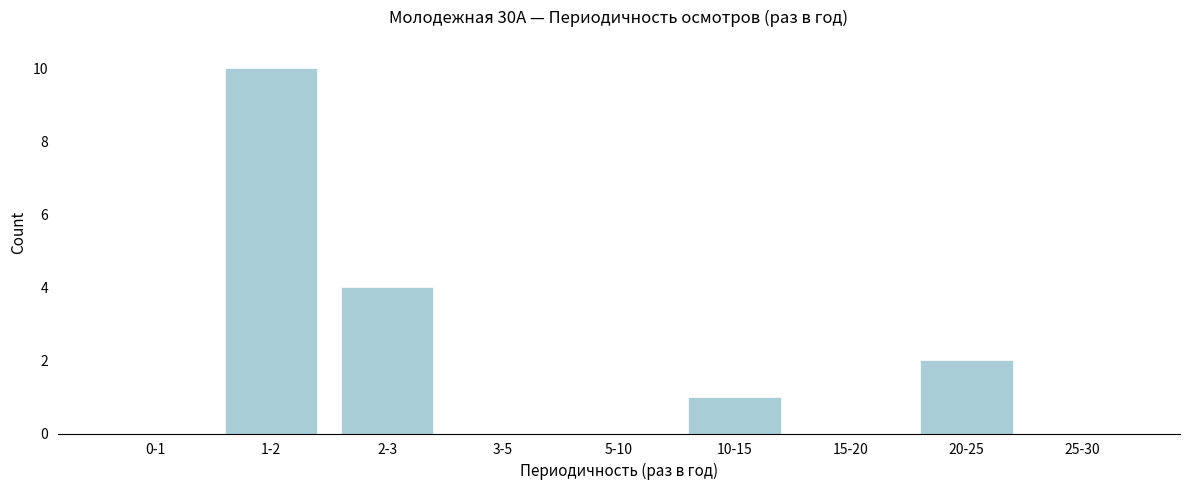

Reading right to left, what are all the values shown in this chart?

25-30=0	20-25=2	15-20=0	10-15=1	5-10=0	3-5=0	2-3=4	1-2=10	0-1=0